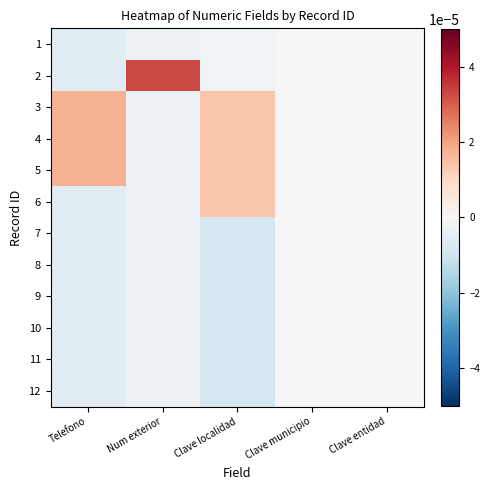

Reading left to right, what are all the values shown in this chart?

1: Telefono=-0.0	Num exterior=-0.0	Clave localidad=-0.0	Clave municipio=0.0	Clave entidad=0.0
2: Telefono=-0.0	Num exterior=0.0	Clave localidad=-0.0	Clave municipio=0.0	Clave entidad=0.0
3: Telefono=0.0	Num exterior=-0.0	Clave localidad=0.0	Clave municipio=0.0	Clave entidad=0.0
4: Telefono=0.0	Num exterior=-0.0	Clave localidad=0.0	Clave municipio=0.0	Clave entidad=0.0
5: Telefono=0.0	Num exterior=-0.0	Clave localidad=0.0	Clave municipio=0.0	Clave entidad=0.0
6: Telefono=-0.0	Num exterior=-0.0	Clave localidad=0.0	Clave municipio=0.0	Clave entidad=0.0
7: Telefono=-0.0	Num exterior=-0.0	Clave localidad=-0.0	Clave municipio=0.0	Clave entidad=0.0
8: Telefono=-0.0	Num exterior=-0.0	Clave localidad=-0.0	Clave municipio=0.0	Clave entidad=0.0
9: Telefono=-0.0	Num exterior=-0.0	Clave localidad=-0.0	Clave municipio=0.0	Clave entidad=0.0
10: Telefono=-0.0	Num exterior=-0.0	Clave localidad=-0.0	Clave municipio=0.0	Clave entidad=0.0
11: Telefono=-0.0	Num exterior=-0.0	Clave localidad=-0.0	Clave municipio=0.0	Clave entidad=0.0
12: Telefono=-0.0	Num exterior=-0.0	Clave localidad=-0.0	Clave municipio=0.0	Clave entidad=0.0